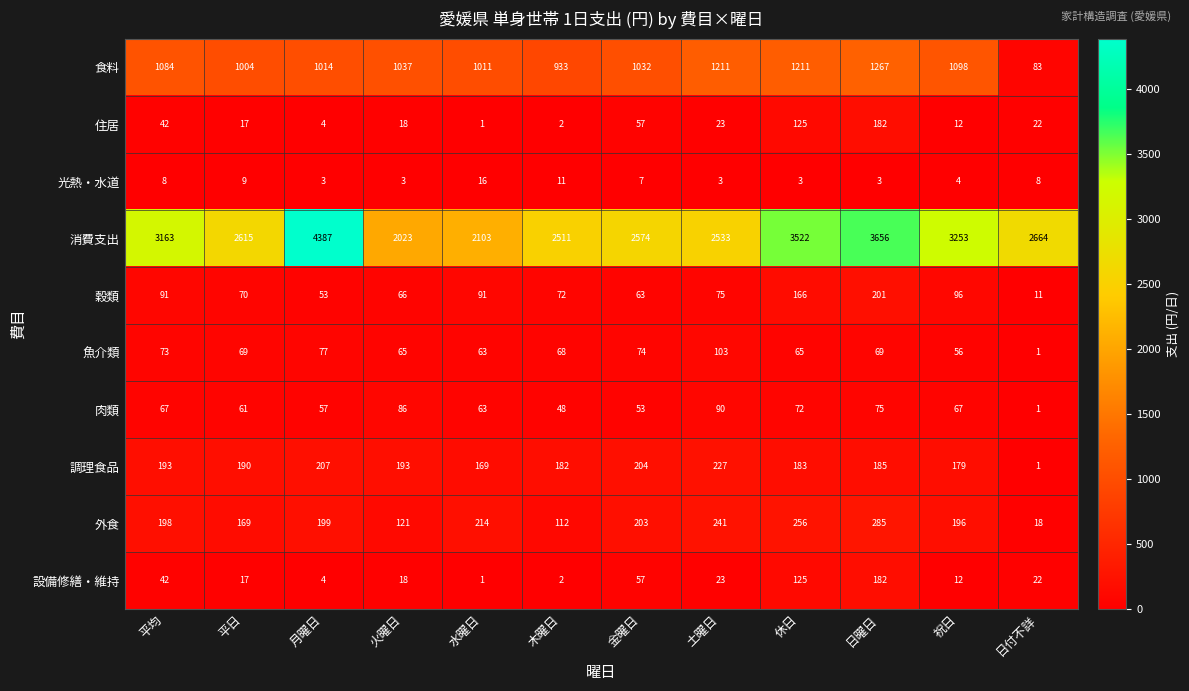

At which label does 魚介類 first exceed 69?

平均